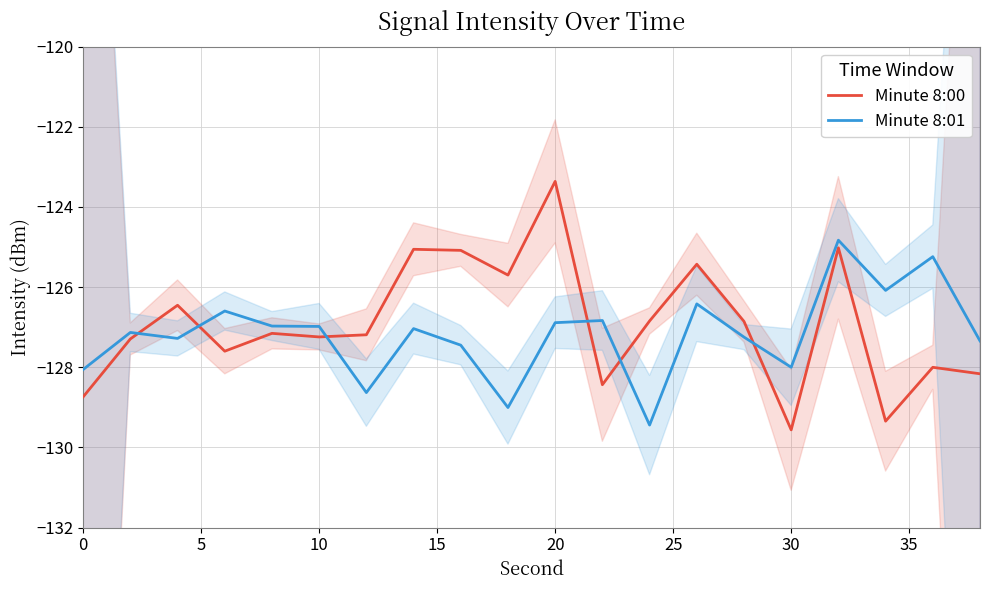

What are all the series names shown in the legend?

Minute 8:00, Minute 8:01